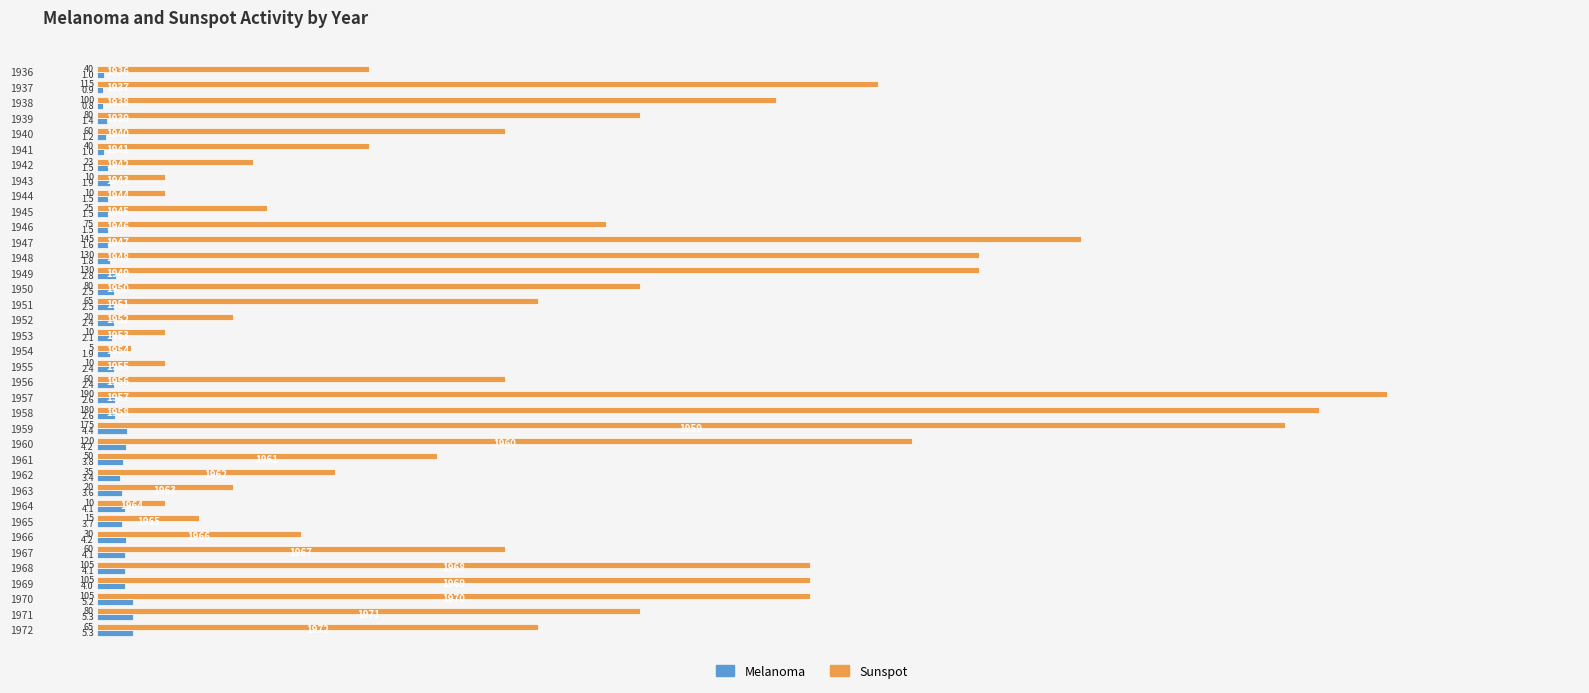

List the series in order of their overall mean, lowest first.

Melanoma, Sunspot